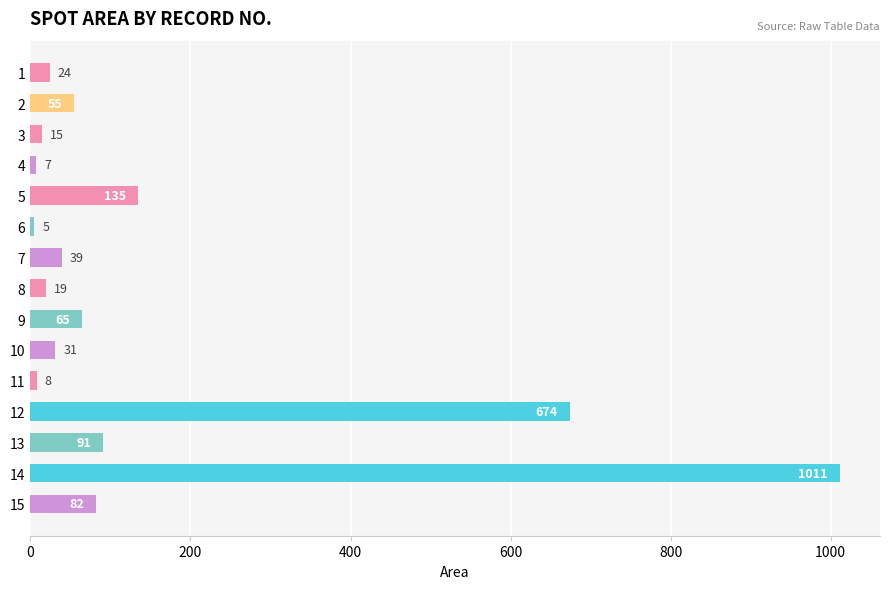

What is the value of the 5th bar from the top?

135